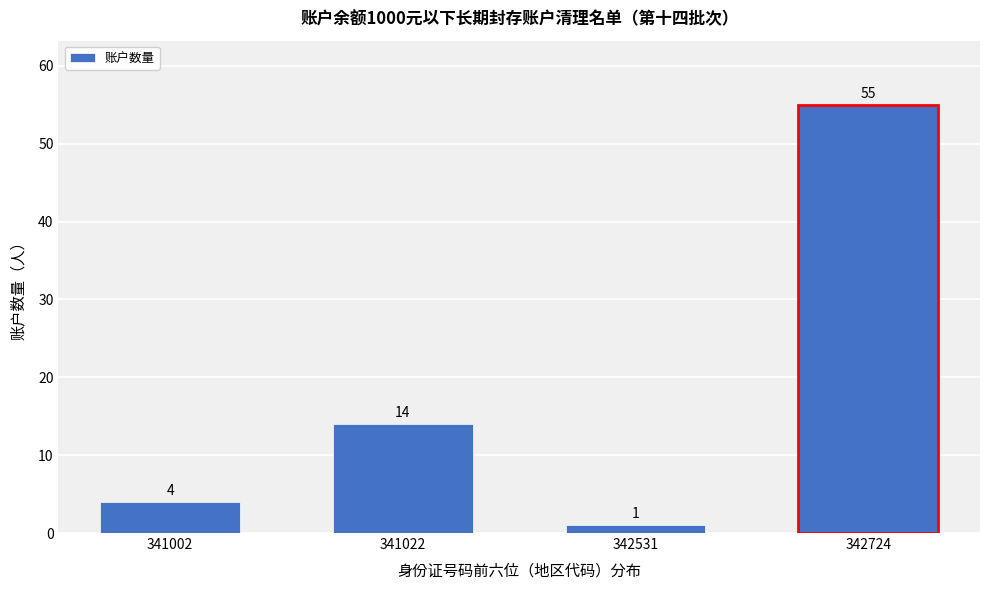

Reading left to right, list all the values displayed in this chart.

341002=4	341022=14	342531=1	342724=55